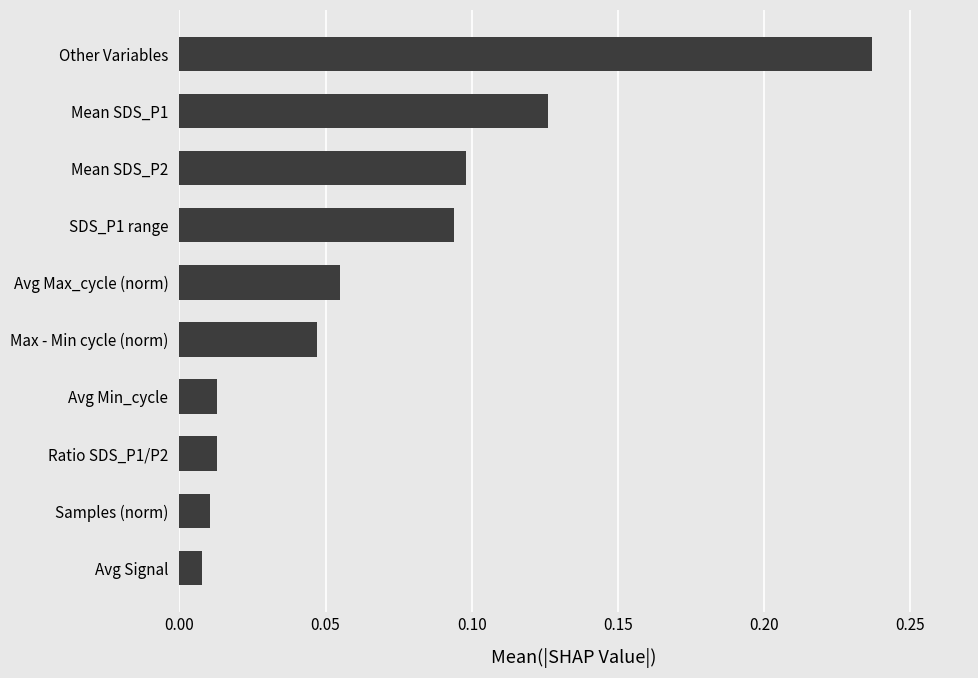

The chart shows a value of 0.2 at SDS_P1 range. True or false?

False